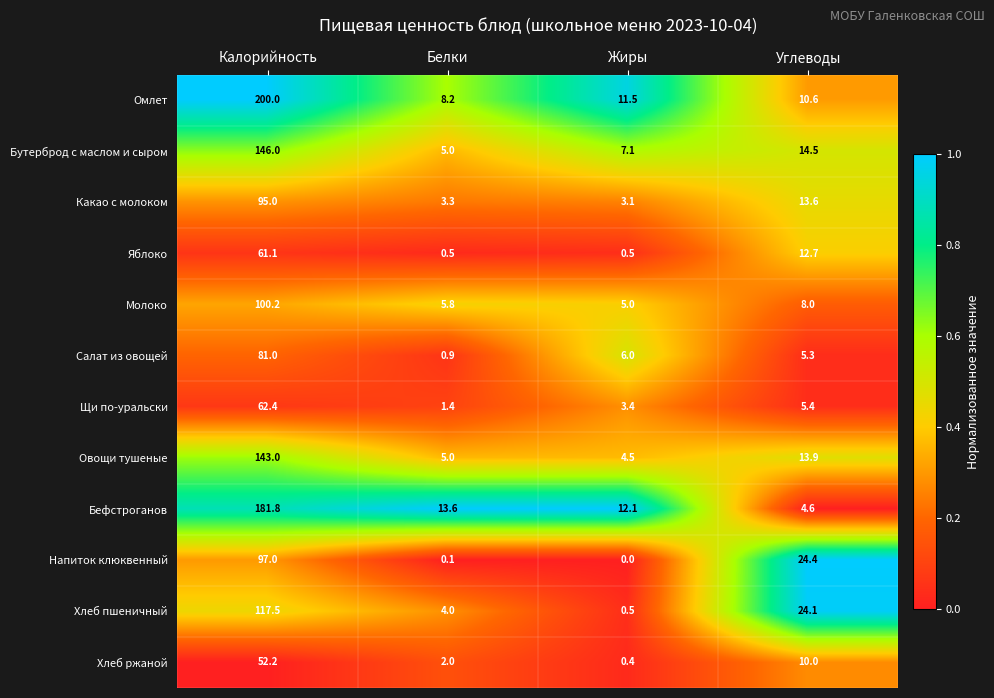

What is the spread (max minus min) of values at Белки?

13.5